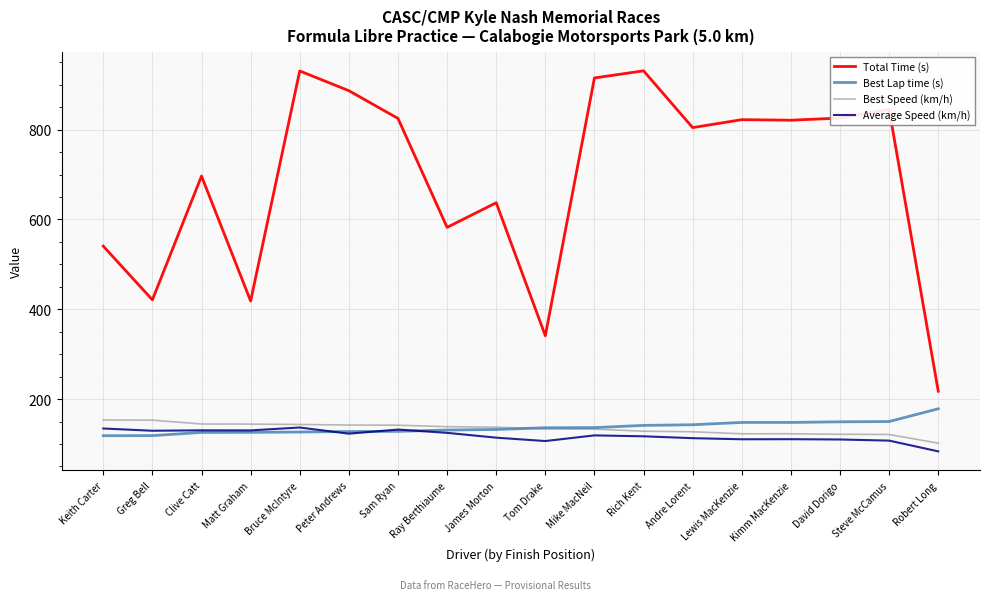

The value of Average Speed (km/h) at Ray Berthiaume is 124.9. True or false?

True